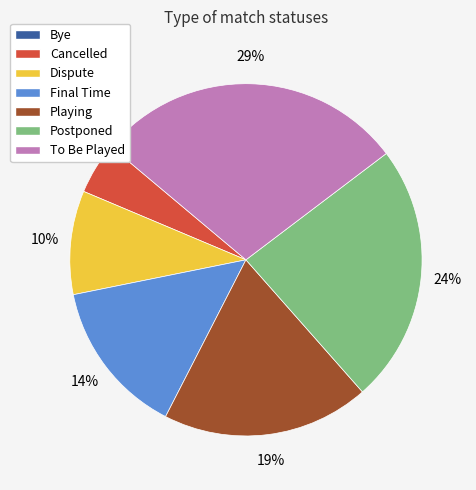

Is there a majority slice in this chart?

No